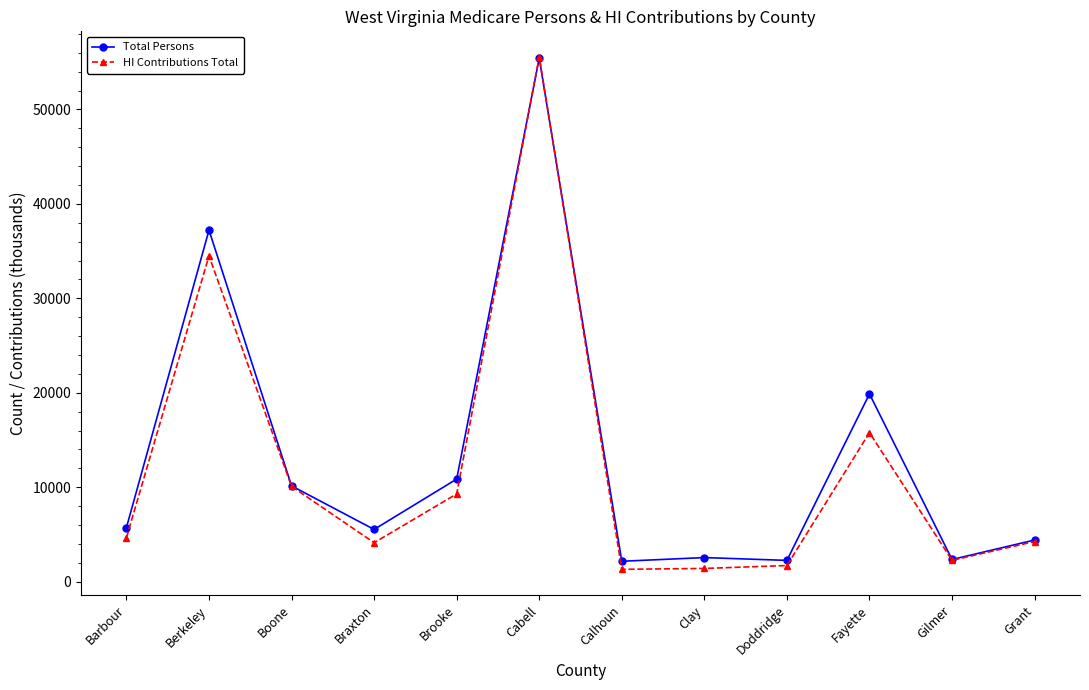

What is the total value across all series at Clay?

3963